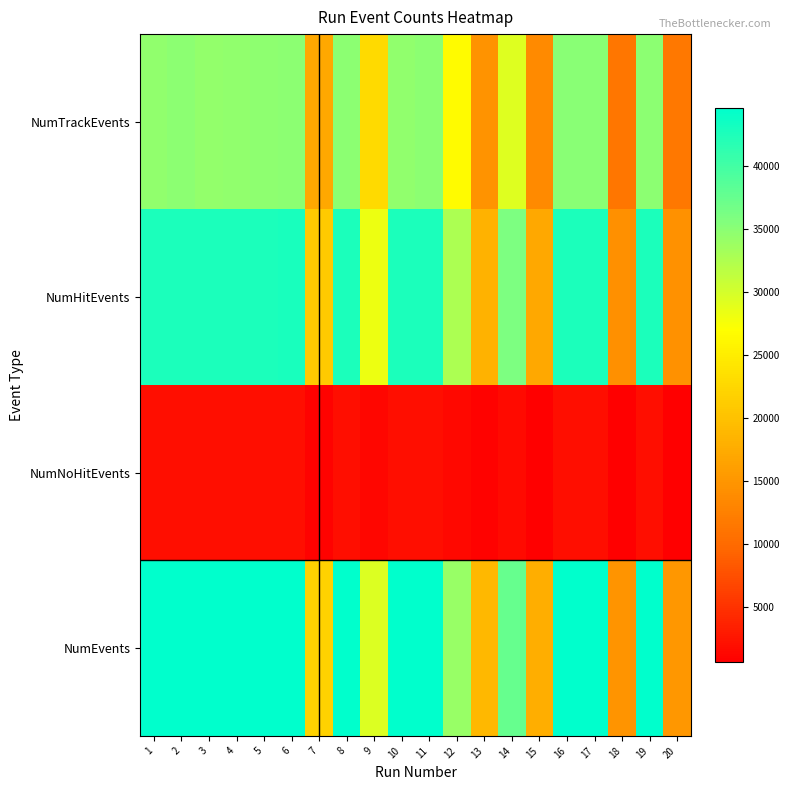

Reading right to left, what are all the values shown in this chart?

NumTrackEvents: 20=11528	19=34907	18=11320	17=35018	16=35017	15=13576	14=29293	13=14635	12=26692	11=34846	10=34509	9=22893	8=34862	7=17090	6=34847	5=34762	4=34606	3=34416	2=34868	1=34626
NumHitEvents: 20=14423	19=42708	18=14225	17=42647	16=42713	15=16989	14=35923	13=18192	12=32627	11=42642	10=42679	9=28233	8=42658	7=20892	6=42753	5=42667	4=42664	3=42616	2=42672	1=42671
NumNoHitEvents: 20=630	19=1880	18=603	17=1953	16=1859	15=730	14=1594	13=790	12=1406	11=1921	10=1939	9=1245	8=1928	7=939	6=1840	5=1841	4=1911	3=1923	2=1851	1=1868
NumEvents: 20=15053	19=44588	18=14828	17=44600	16=44572	15=17719	14=37517	13=18982	12=34033	11=44563	10=44618	9=29478	8=44586	7=21831	6=44593	5=44508	4=44575	3=44539	2=44523	1=44539